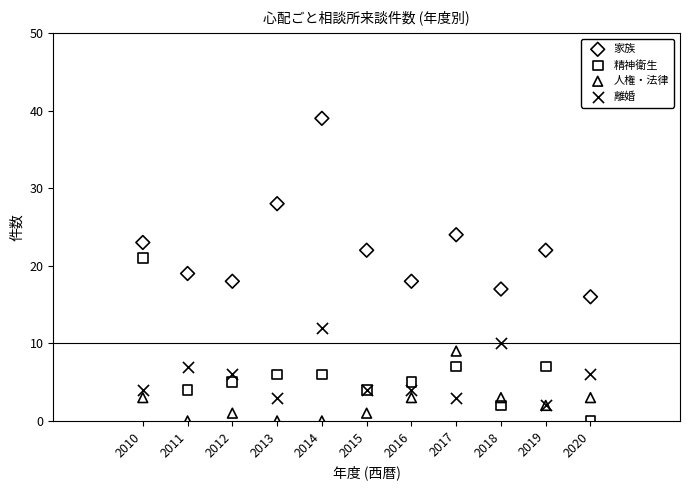

In the 家族 series, what Y value is closest to 27?

28